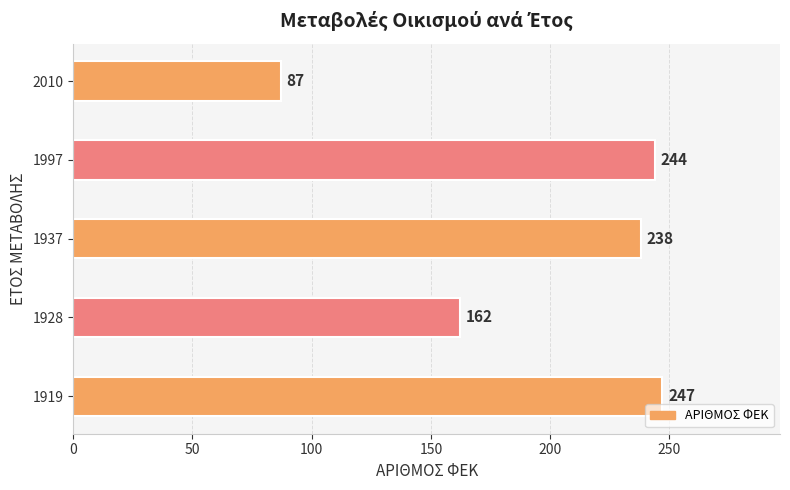

Count the number of data series in this chart.

1